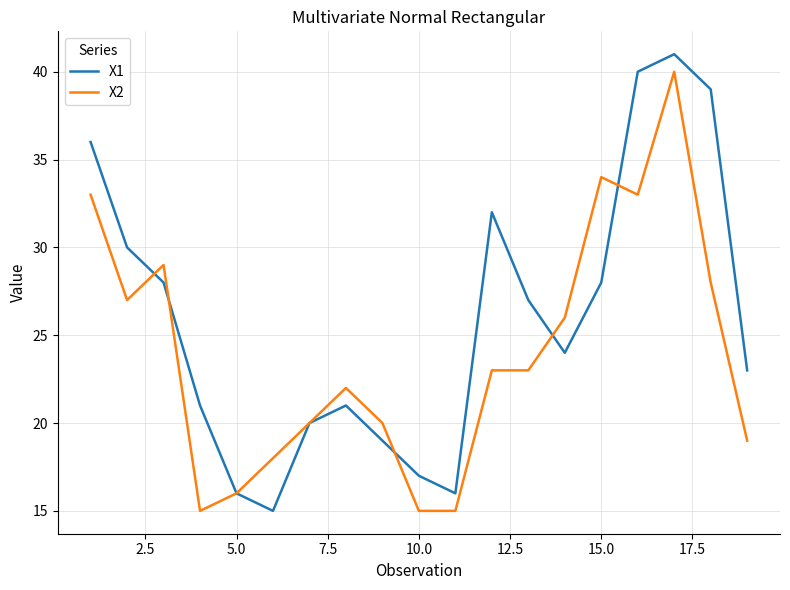

What is the smallest value displayed?

15